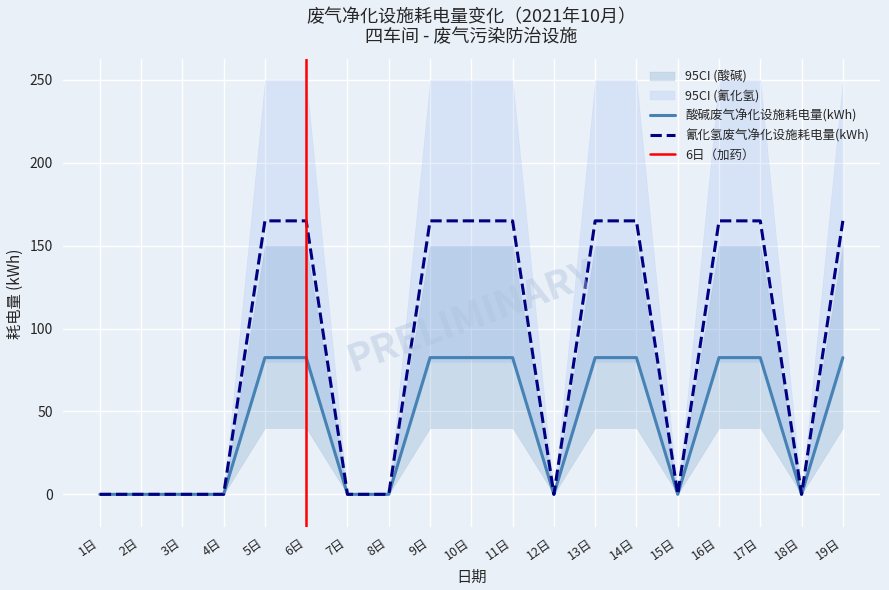

Which category has the highest value in the 酸碱废气净化设施耗电量(kWh) series?

5日